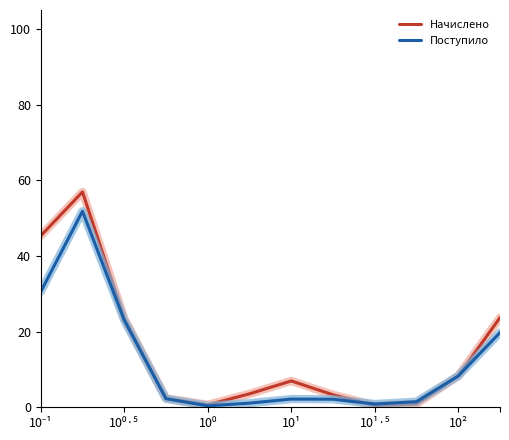

Is it true that Начислено equals 4.1 at 10¹?

False